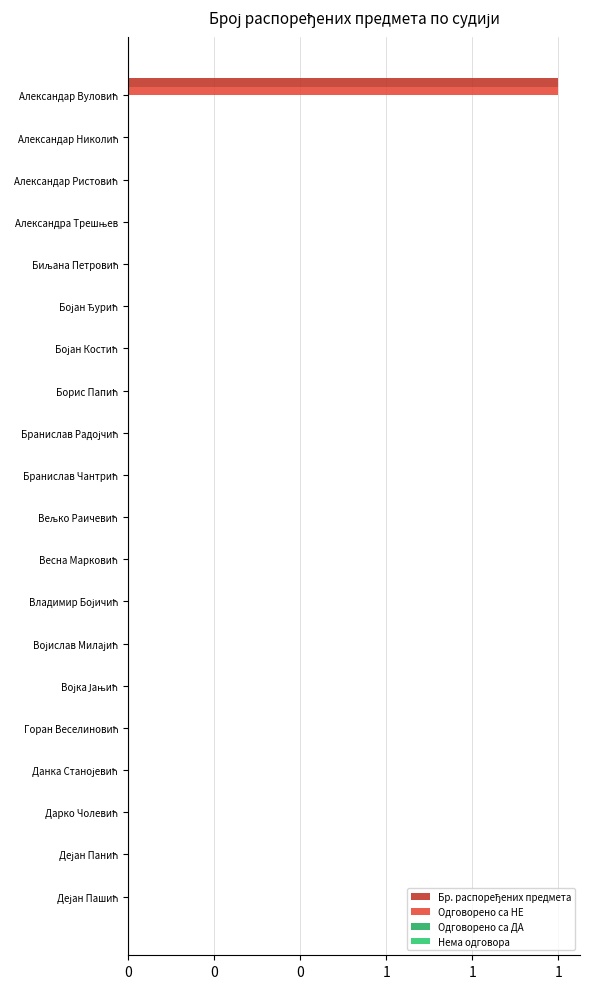

How many values in the Бр. распоређених предмета series exceed 0?

1